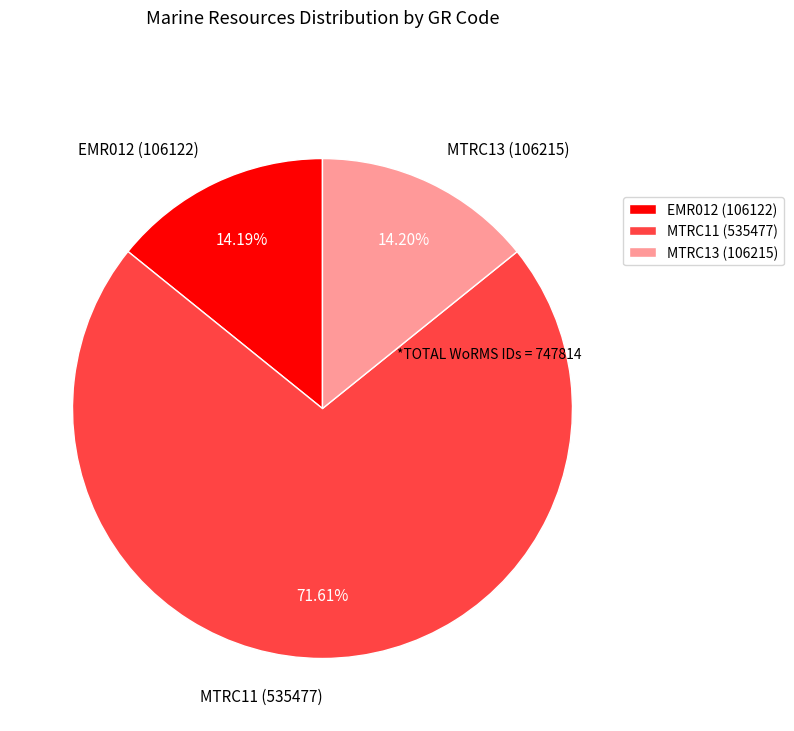

Which category accounts for the majority?

MTRC11